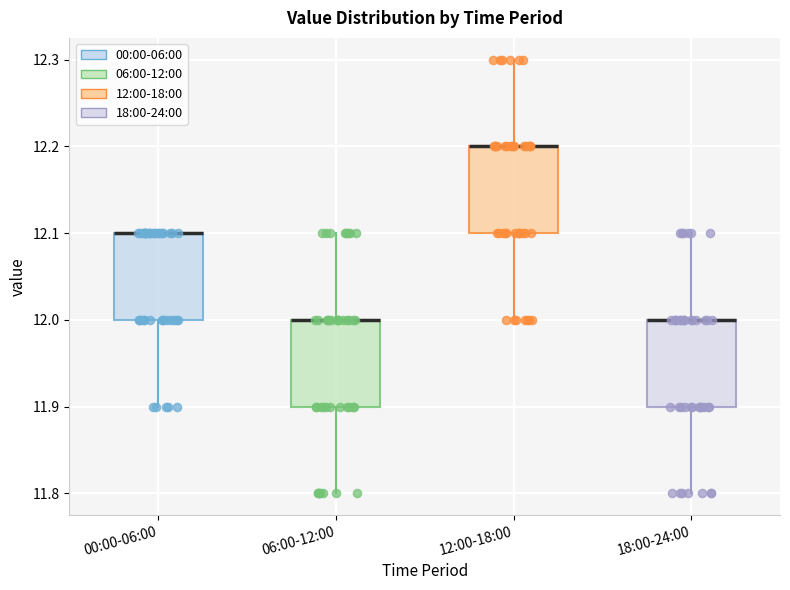

Reading left to right, read every box against the y-axis: the position of its median line, the range the box covers, and the ends of its whiskers. The values are not printed on the chart, so give them approximately, as read against the axis.

00:00-06:00: median 12.1 (drawn on the box's upper edge), box 12.0 to 12.1, whiskers 11.9 to 12.1
06:00-12:00: median 12.0 (drawn on the box's upper edge), box 11.9 to 12.0, whiskers 11.8 to 12.1
12:00-18:00: median 12.2 (drawn on the box's upper edge), box 12.1 to 12.2, whiskers 12.0 to 12.3
18:00-24:00: median 12.0 (drawn on the box's upper edge), box 11.9 to 12.0, whiskers 11.8 to 12.1